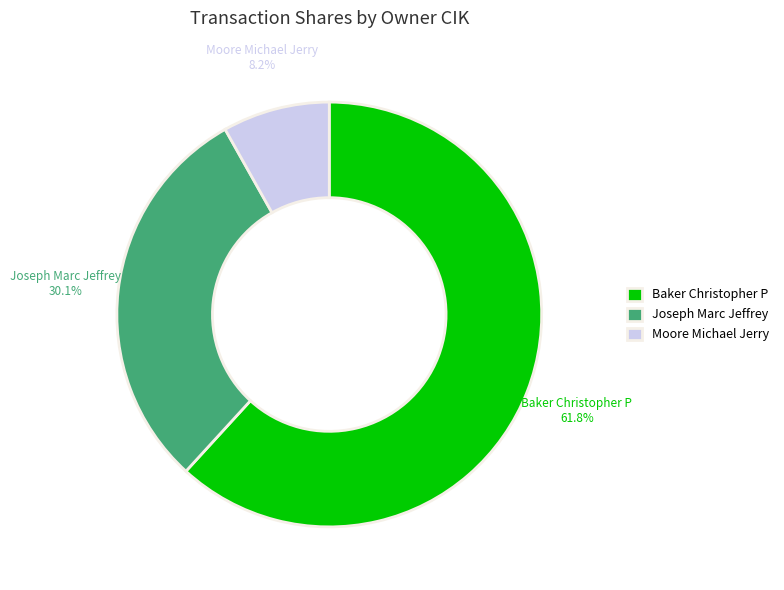

Rank the categories by value from lowest to highest.

Moore Michael Jerry, Joseph Marc Jeffrey, Baker Christopher P